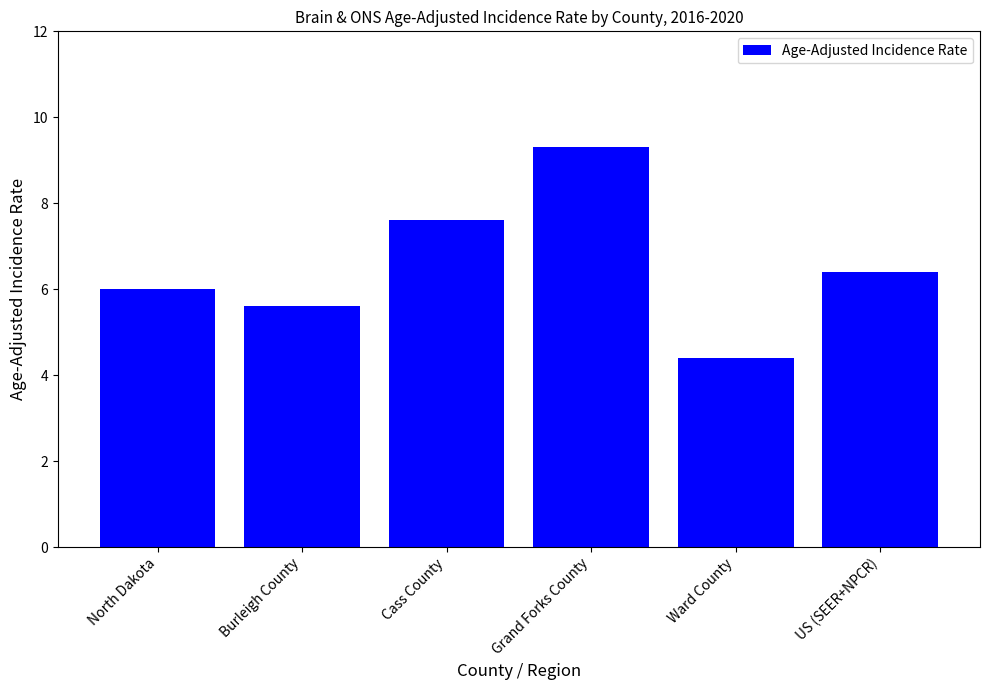

What is the difference between the second highest and minimum values?

3.2